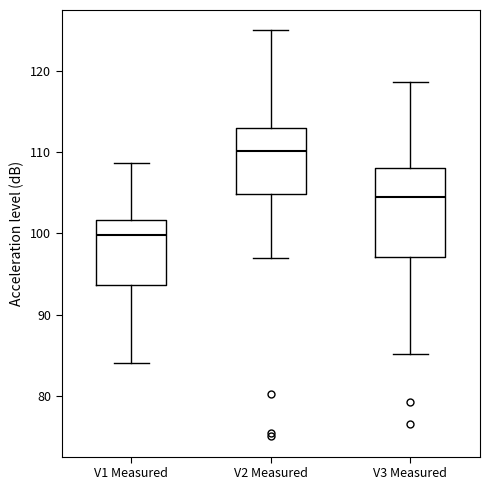

Comparing the boxes themselves (not the whiskers), which one is the tallest?

V3 Measured